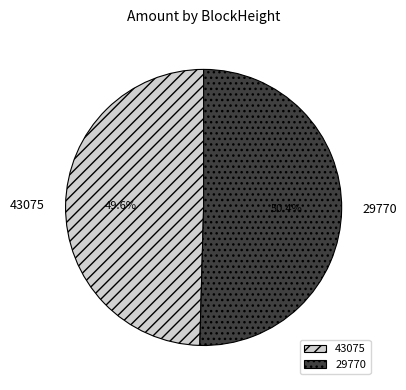

To the nearest percent, what is the difference between the largest and smallest slice percentages?

1%